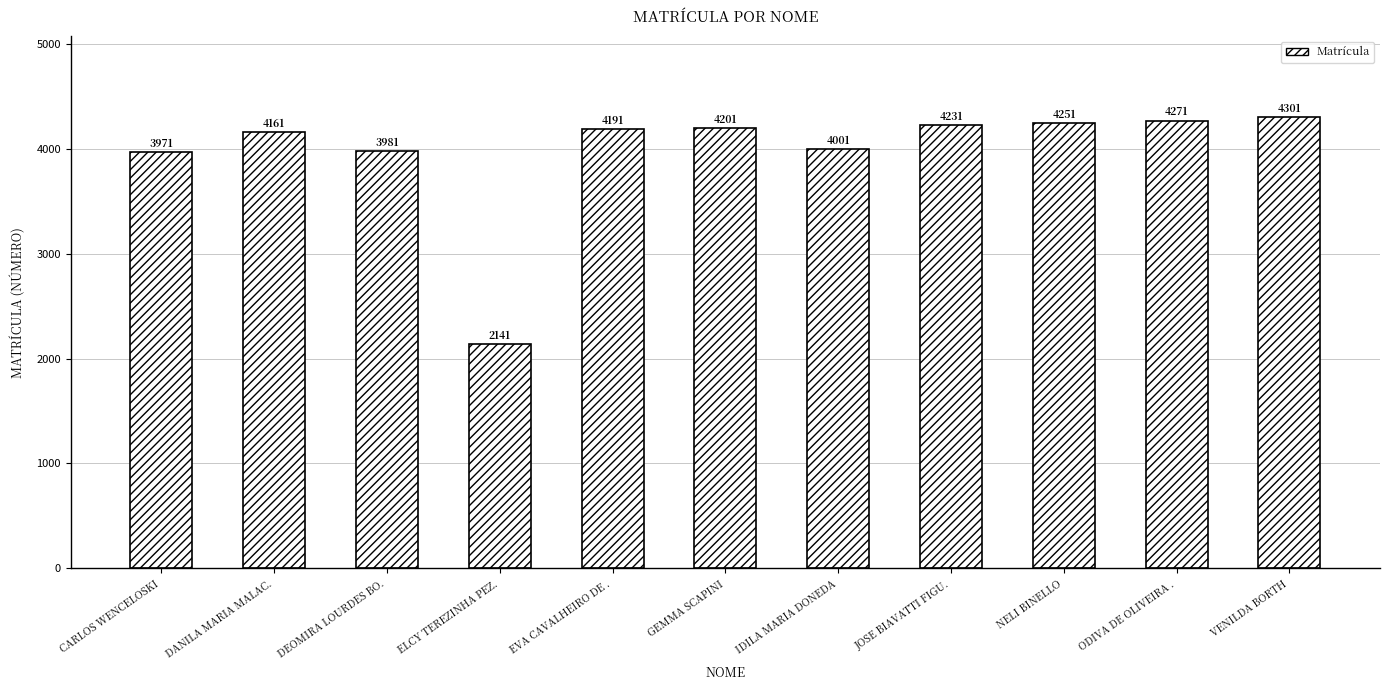

Approximately how many times larger is the value at EVA CAVALHEIRO DE . compared to DEOMIRA LOURDES BO.?

1.1